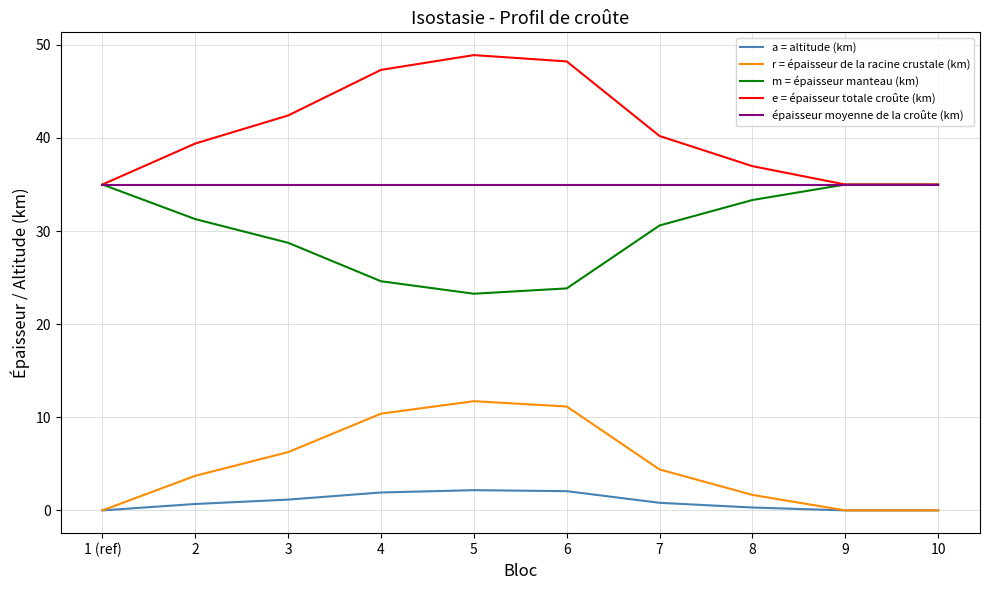

How many series are shown in this chart?

5